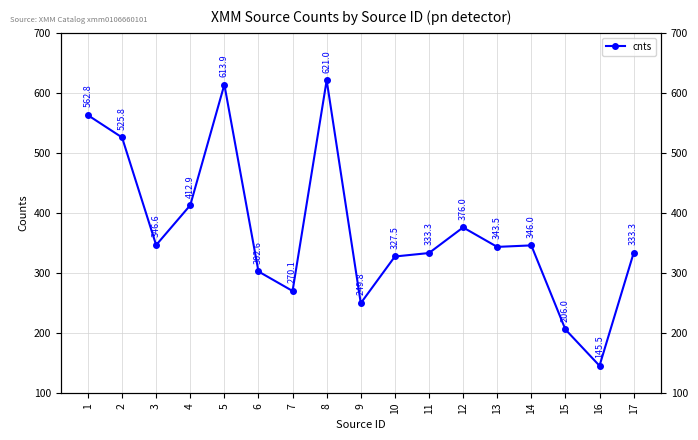

What is the value of the 5th point from the left?

613.9